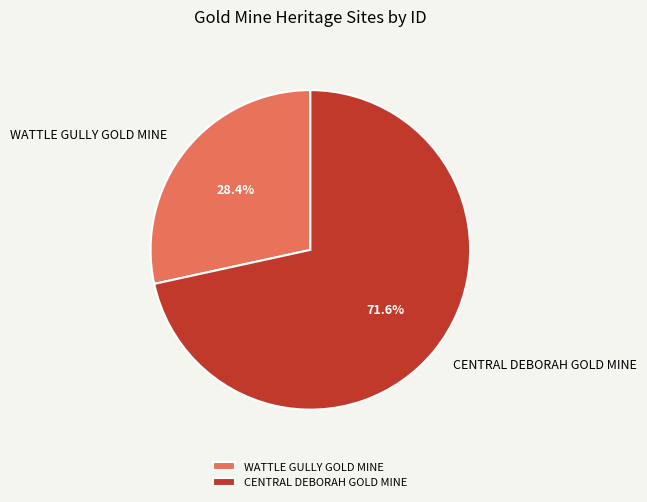

Combined, do CENTRAL DEBORAH GOLD MINE and WATTLE GULLY GOLD MINE account for over 50%?

Yes